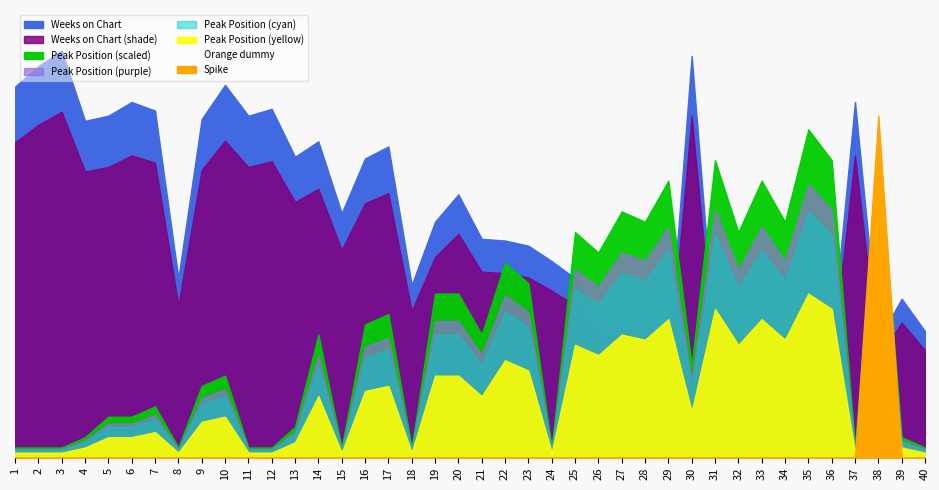

How many interior local valleys does the Peak Position series have?

11